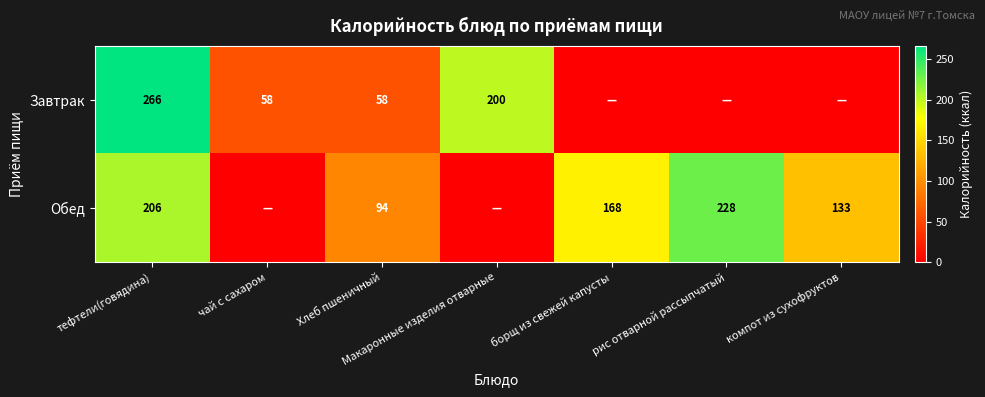

Is it true that Обед equals 206 at тефтели(говядина)?

True